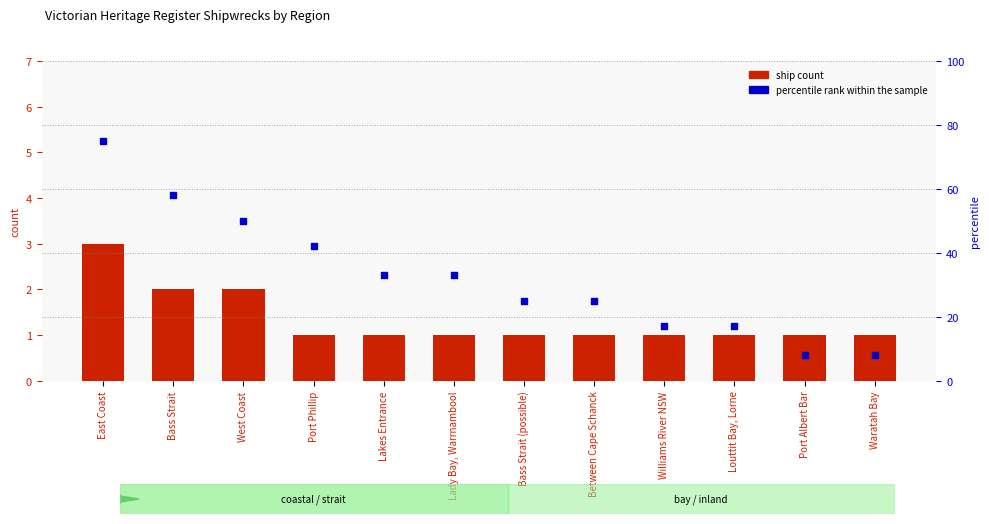

At which category is the sum across all series the highest?

East Coast